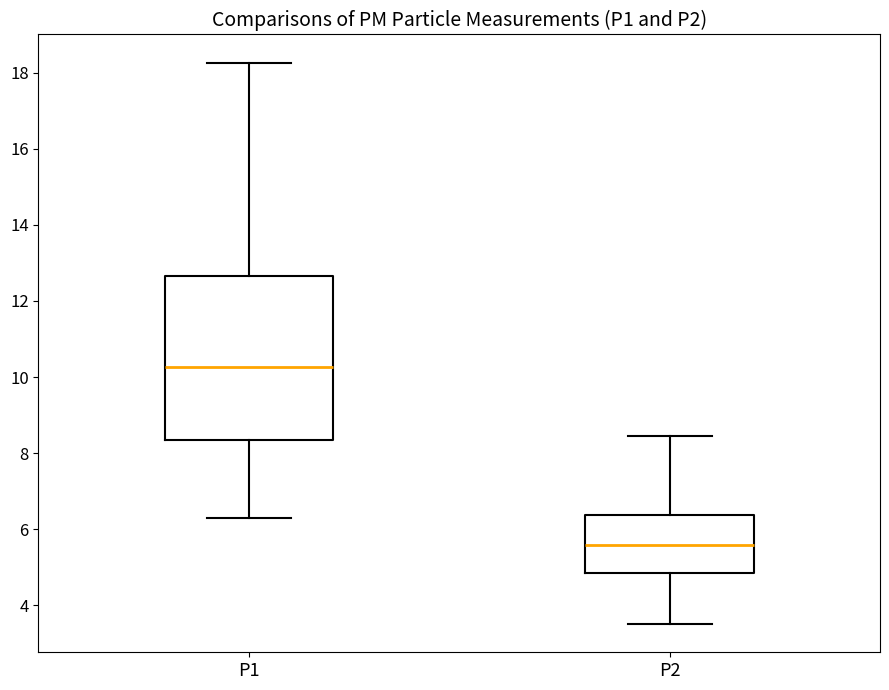

Reading left to right, transcribe this box plot: for each box, give where its median line is, the range the box spans, and where its two whiskers end, as read against the y-axis. The values are not printed on the chart, so give them approximately, as read against the axis.

P1: median 10.2, box 8.4 to 12.6, whiskers 6.2 to 18.2
P2: median 5.6, box 4.8 to 6.4, whiskers 3.6 to 8.4